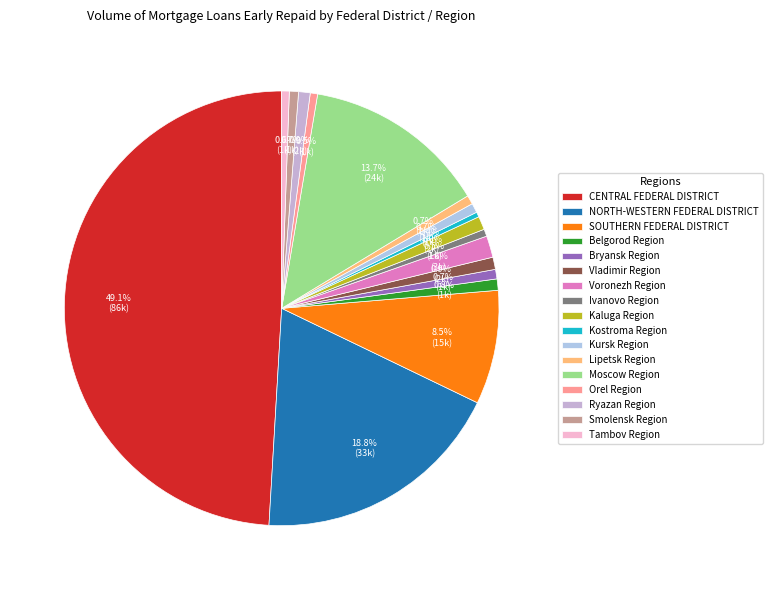

Rank the categories by value from lowest to highest.

Kostroma Region, Ivanovo Region, Orel Region, Tambov Region, Lipetsk Region, Smolensk Region, Kursk Region, Bryansk Region, Belgorod Region, Ryazan Region, Vladimir Region, Kaluga Region, Voronezh Region, SOUTHERN FEDERAL DISTRICT, Moscow Region, NORTH-WESTERN FEDERAL DISTRICT, CENTRAL FEDERAL DISTRICT